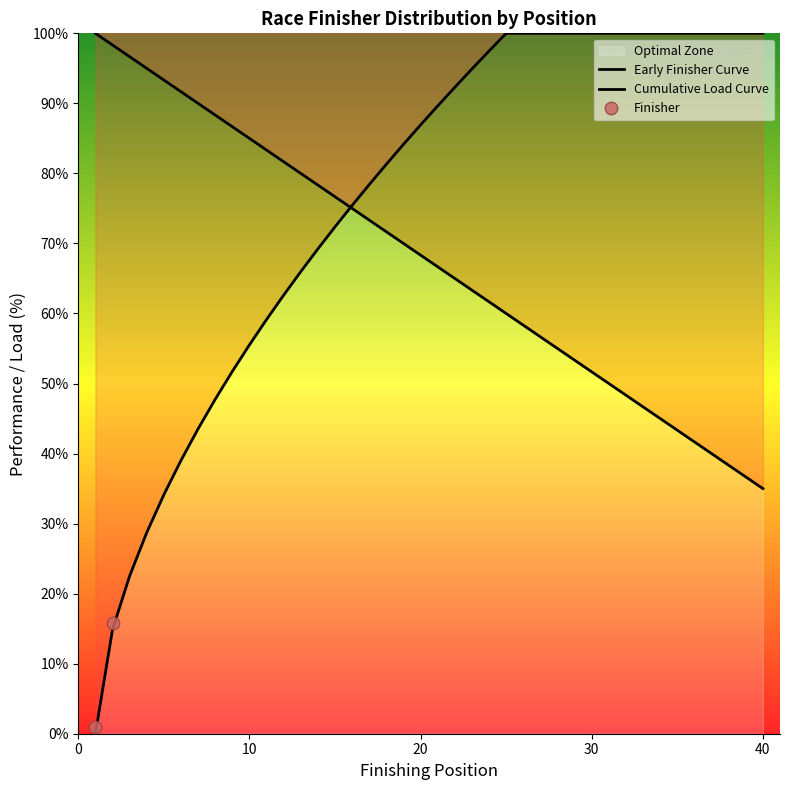

Rank the series by their average value, from highest to lowest.

Cumulative Load Curve, Early Finisher Curve